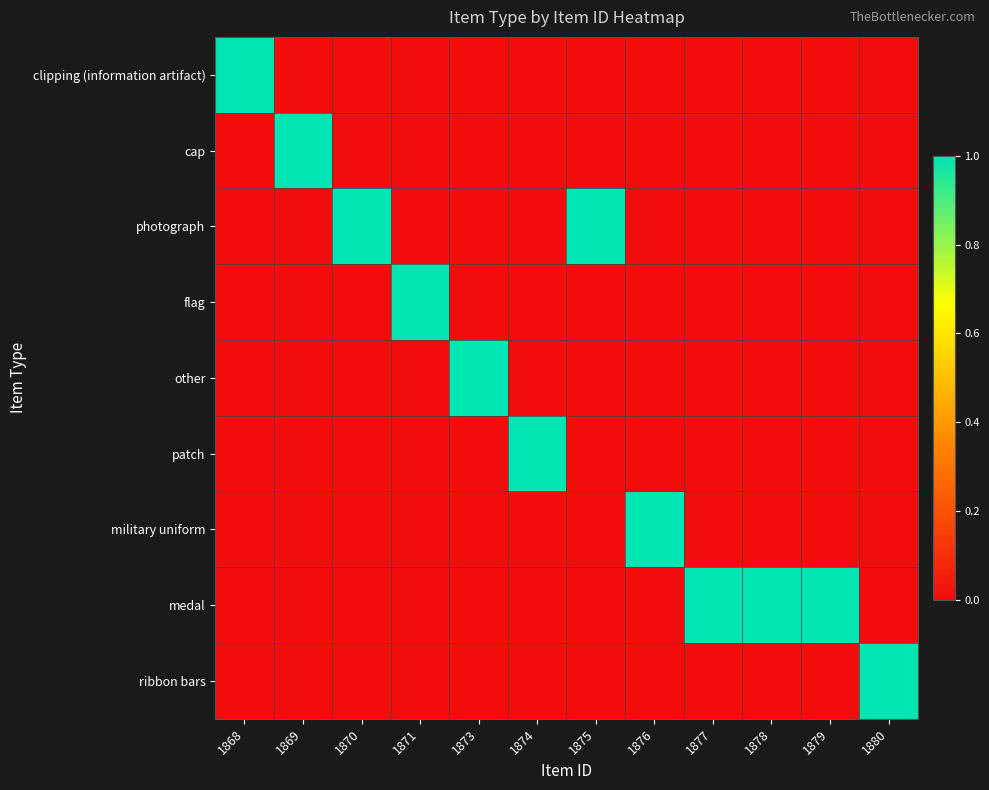

How many distinct data groups are displayed?

9